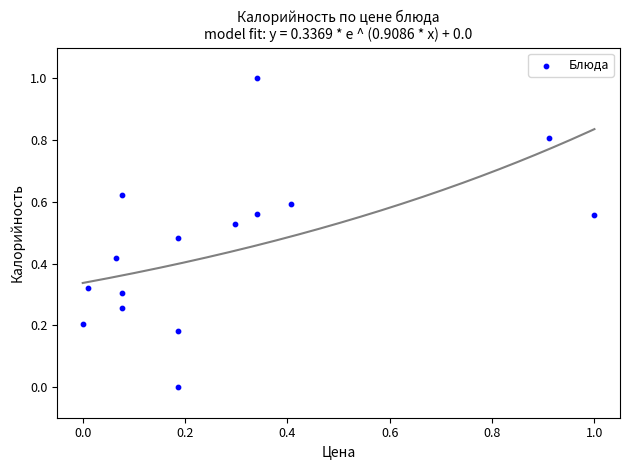

What is the range of Y values (max minus min)?

1.0